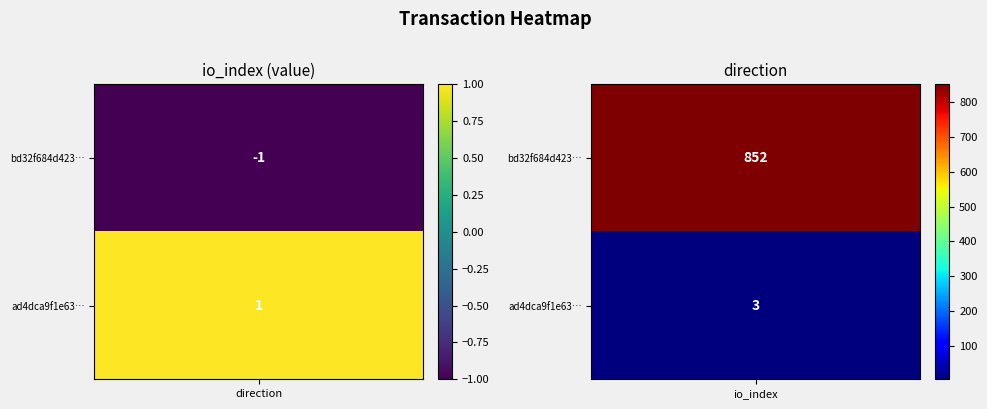

Reading left to right, what are all the values shown in this chart?

bd32f684d423474f838248a1b079b18871f76f7: 0=-1	1=852
ad4dca9f1e6390565941cd18fff6b5ecbf8044e: 0=1	1=3